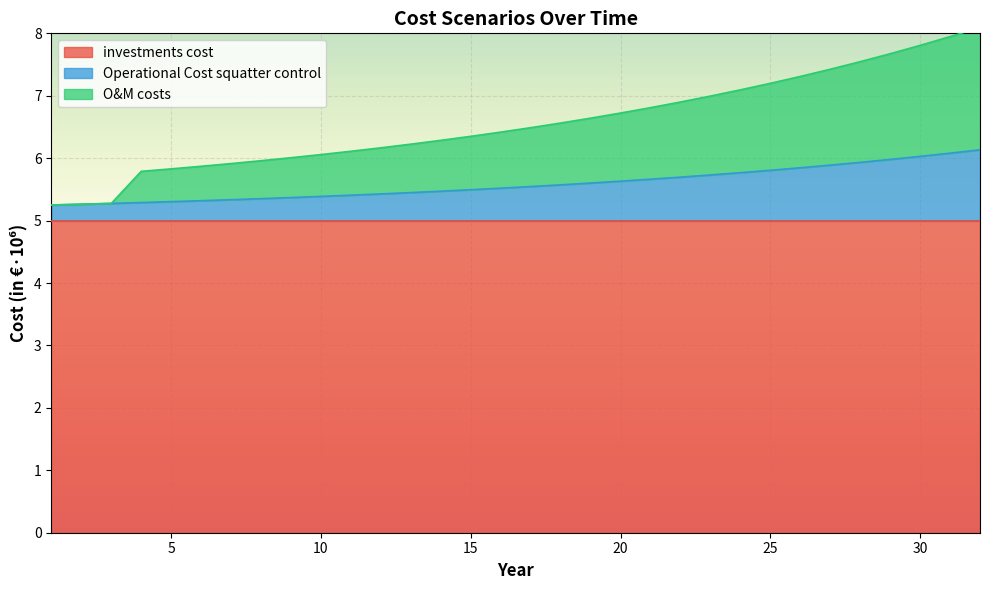

At which category is the sum across all series the highest?

32